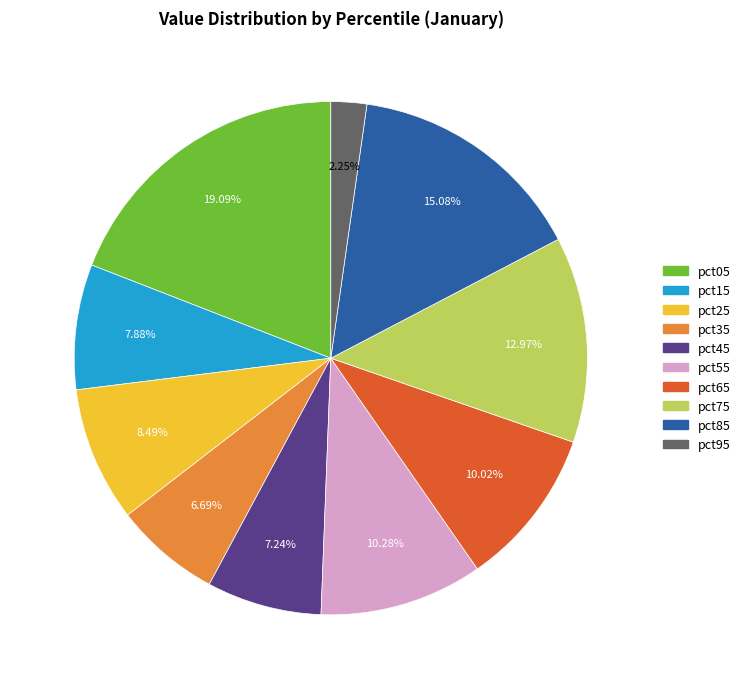

Which slice is the smallest?

pct95